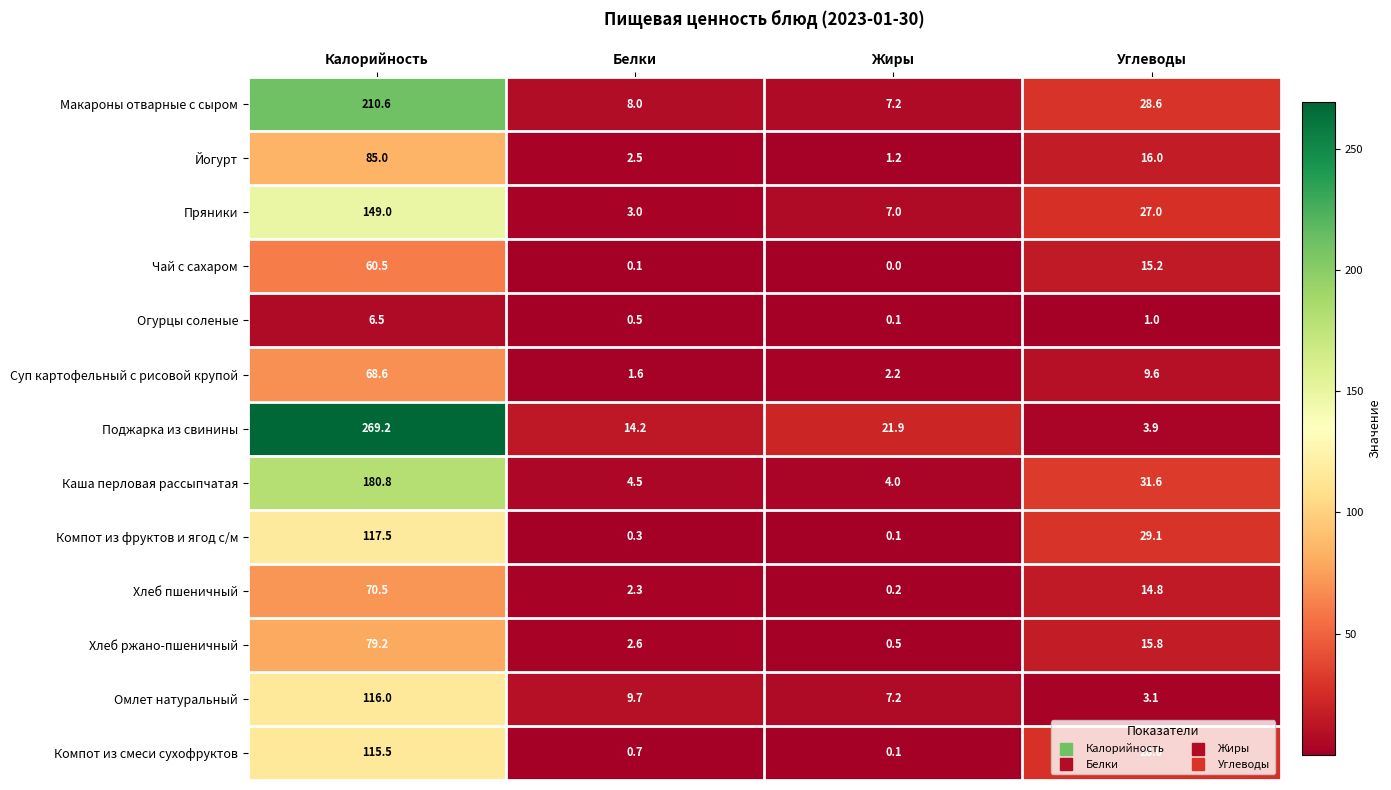

What is the difference between the Каша перловая рассыпчатая values at Углеводы and Белки?

27.1